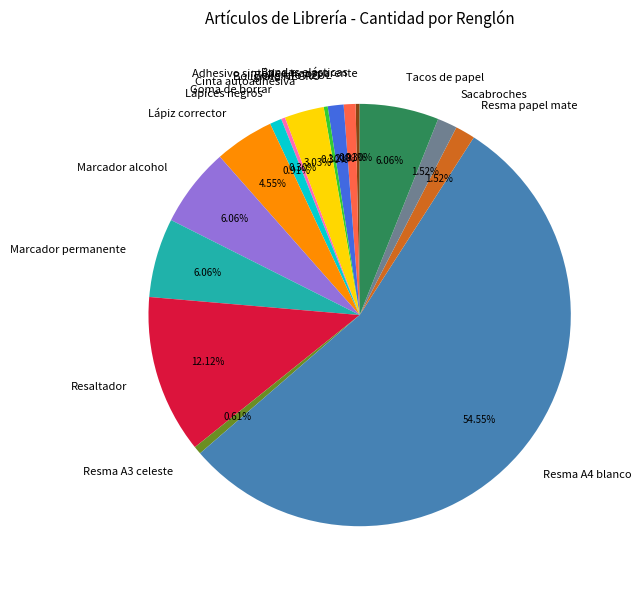

Which has a higher value, Resma A3 celeste or Resma papel mate?

Resma papel mate